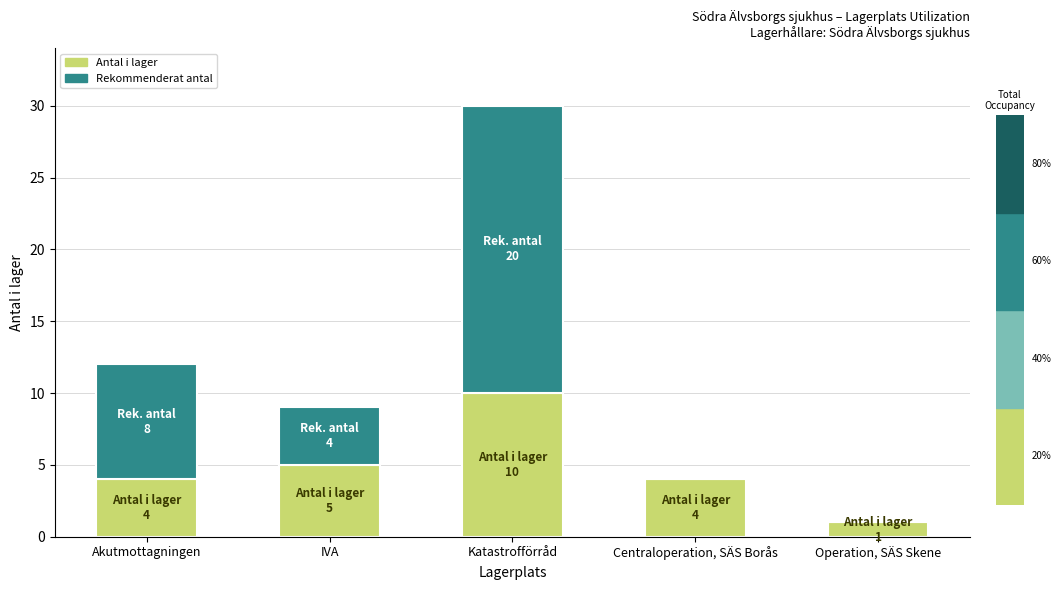

Is it true that Antal i lager equals 4 at Katastrofförråd?

False